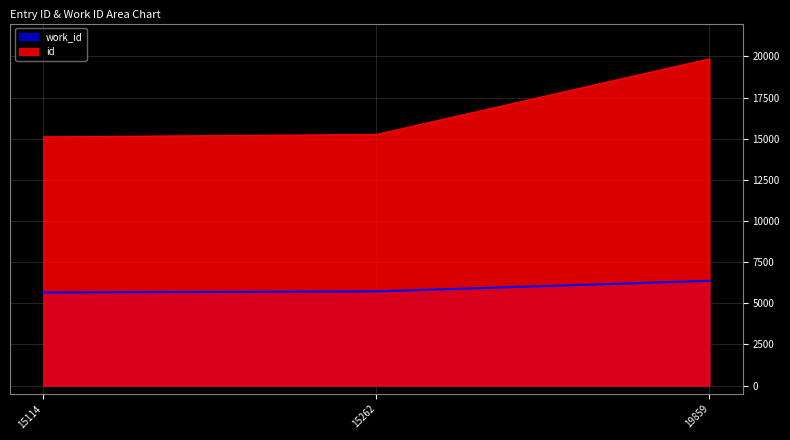

Reading left to right, list all the values displayed in this chart.

work_id: 15114=5658	15262=5726	19859=6366
id: 15114=15114	15262=15262	19859=19859